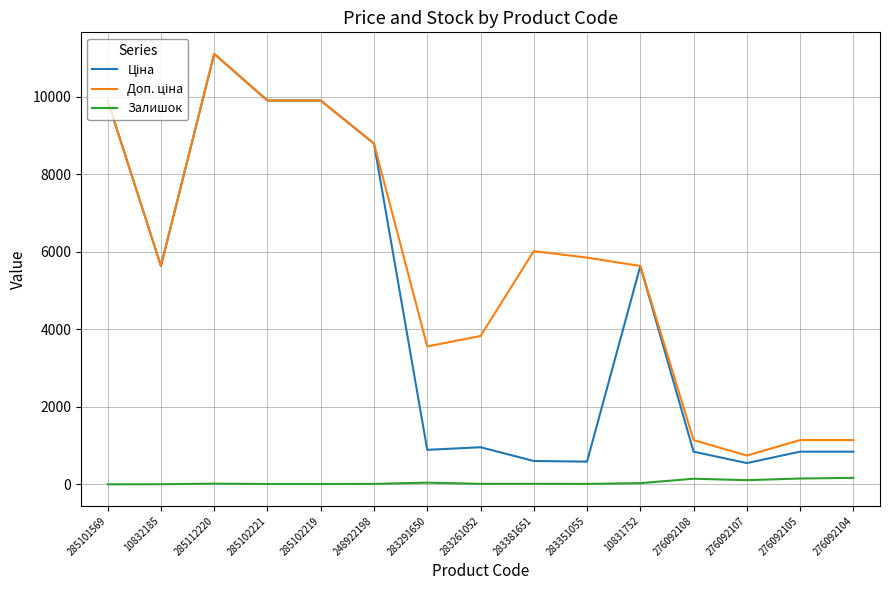

What is the total value across all series at 276092107?

1396.8